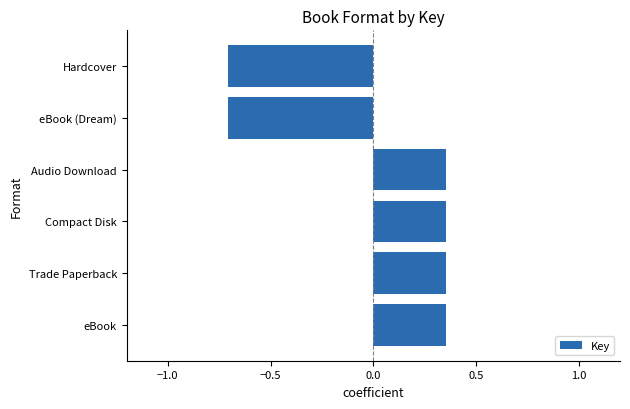

What is the smallest value displayed?

-0.7